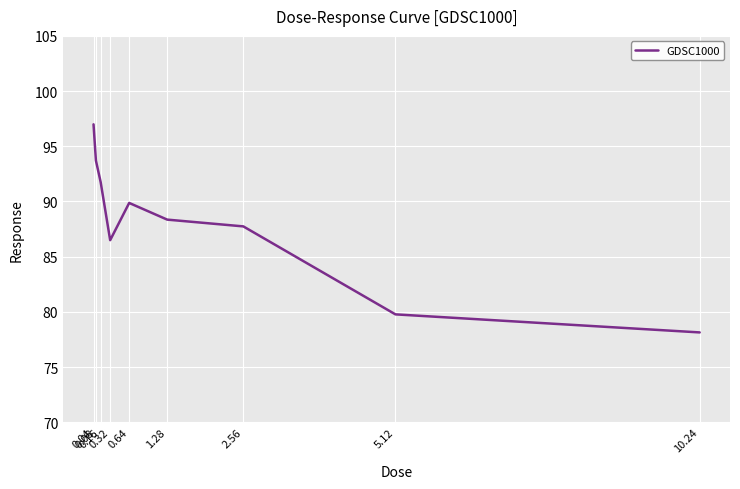

What is the difference between the maximum and minimum values?

18.9